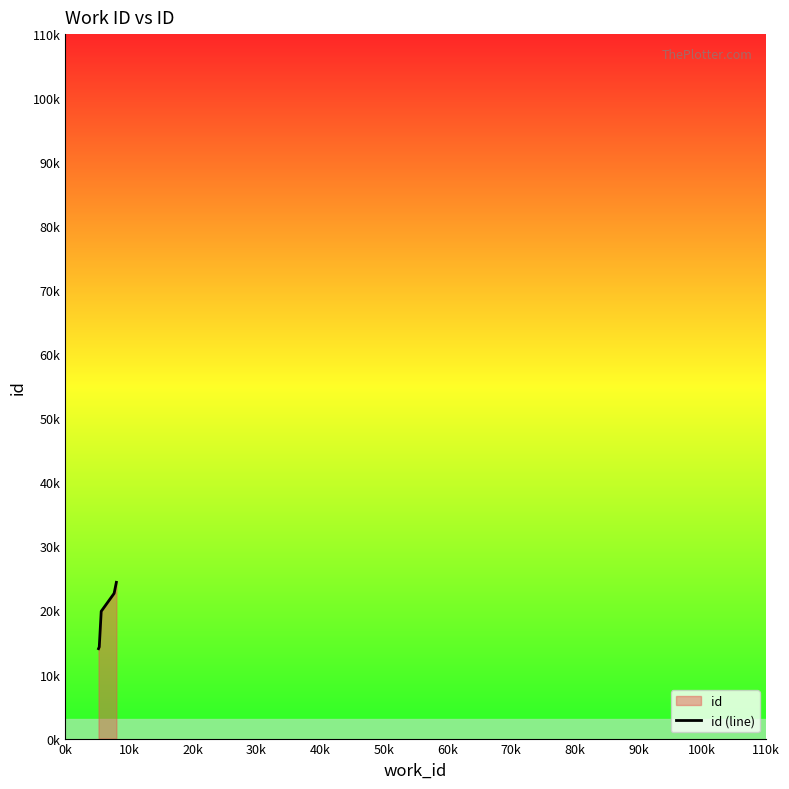

Reading right to left, what are all the values shown in this chart?

24397	22686	22678	19872	14308	14039